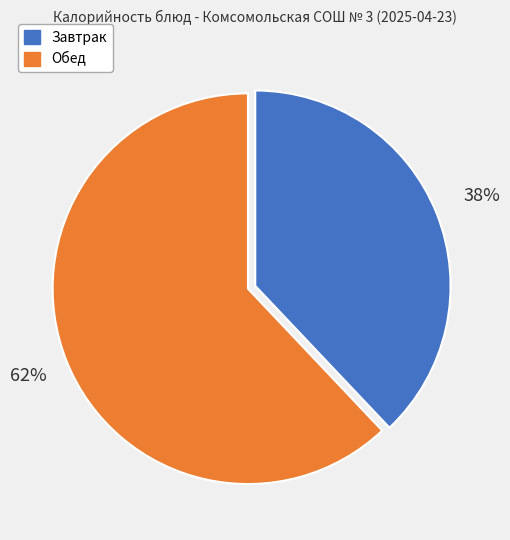

To the nearest percent, what is the average slice percentage?

50%